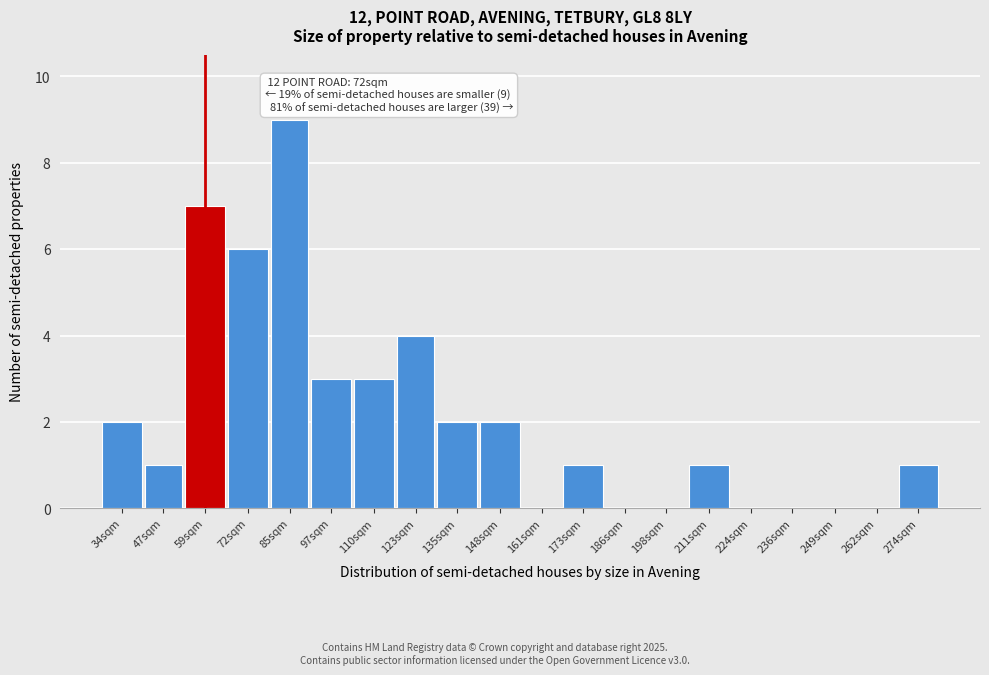

Reading left to right, list all the values displayed in this chart.

34sqm=2	47sqm=1	59sqm=7	72sqm=6	85sqm=9	97sqm=3	110sqm=3	123sqm=4	135sqm=2	148sqm=2	161sqm=0	173sqm=1	186sqm=0	198sqm=0	211sqm=1	224sqm=0	236sqm=0	249sqm=0	262sqm=0	274sqm=1